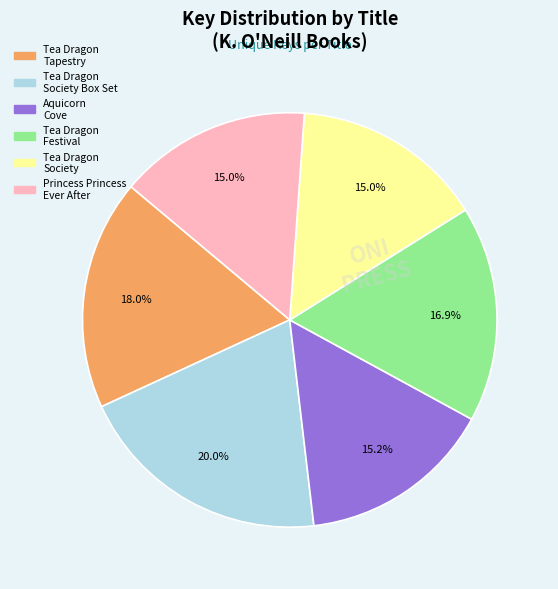

How many segments does this pie chart have?

6